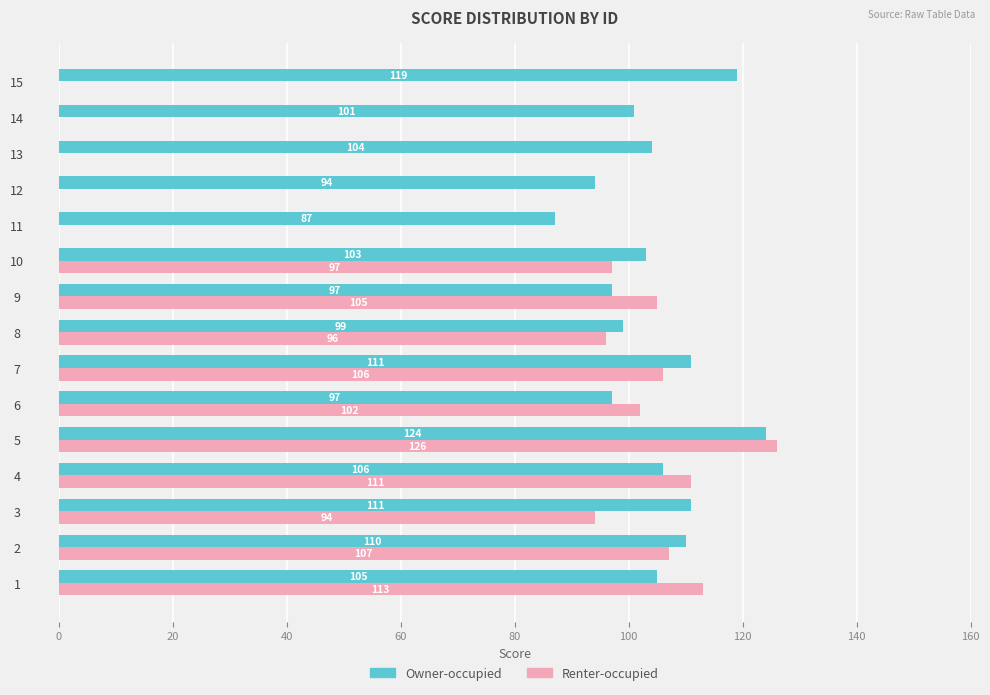

What is the sum of the Owner-occupied values at 8 and 6?

196